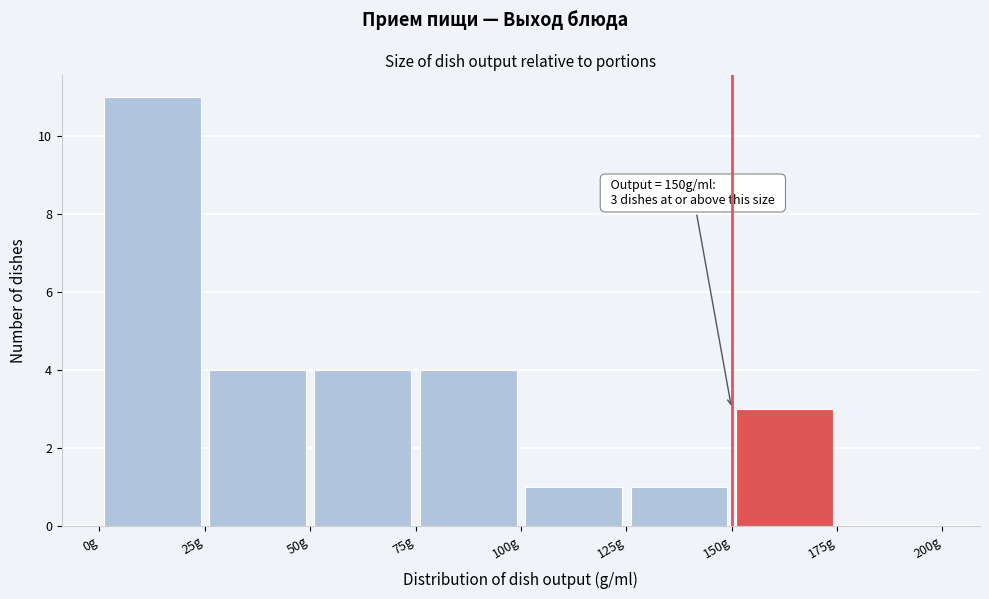

Over which range of the x-axis is the bar tallest?

0 to 25